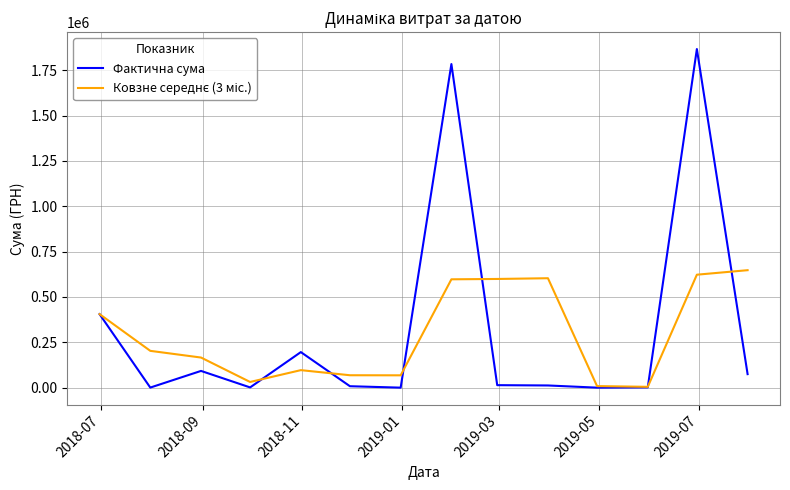

What is the highest value of the Фактична сума series?

1866370.4